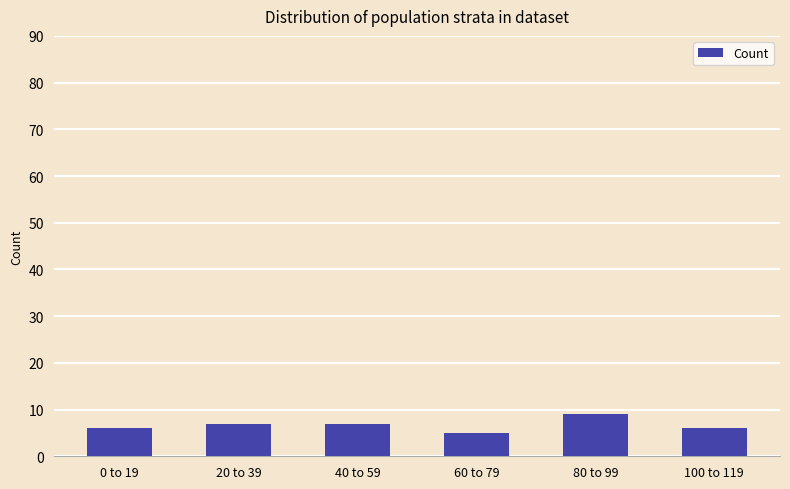

What is the smallest value displayed?

5